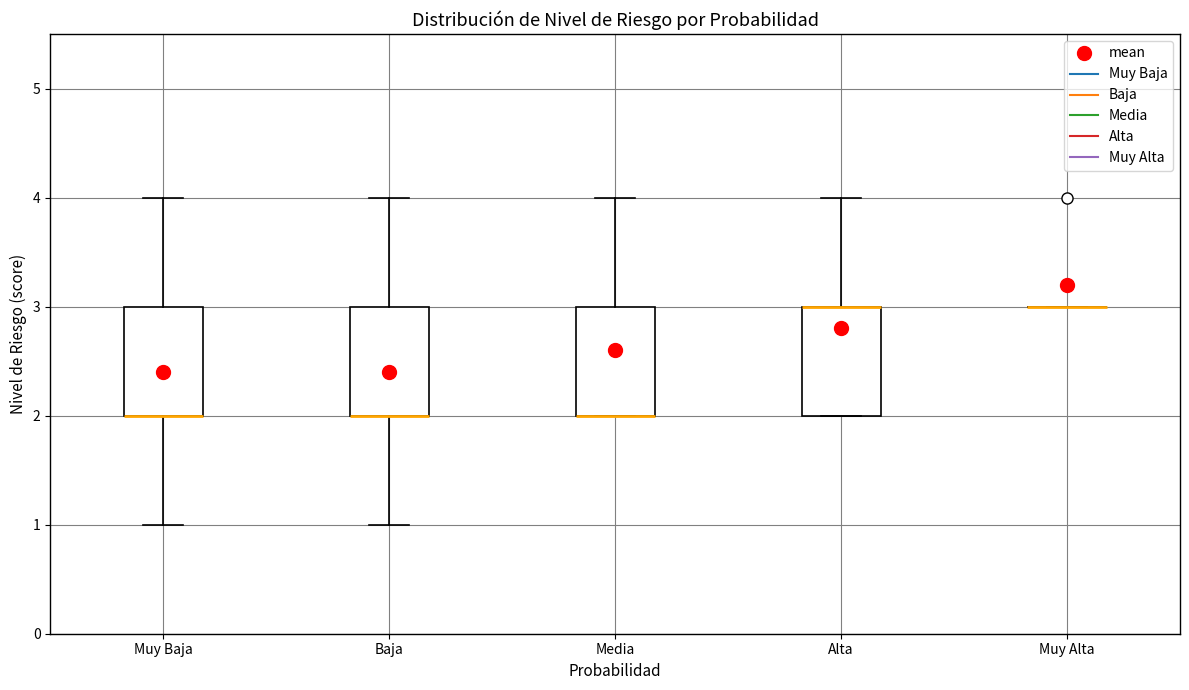

Reading left to right, transcribe this box plot: for each box, give where its median line is, the range the box spans, and where its two whiskers end, as read against the y-axis. The values are not printed on the chart, so give them approximately, as read against the axis.

Muy Baja: median 2 (drawn on the box's lower edge), box 2 to 3, whiskers 1 to 4
Baja: median 2 (drawn on the box's lower edge), box 2 to 3, whiskers 1 to 4
Media: median 2 (drawn on the box's lower edge), box 2 to 3, whiskers 2 to 4
Alta: median 3 (drawn on the box's upper edge), box 2 to 3, whiskers 2 to 4
Muy Alta: box collapsed to a line at 3, whiskers 3 to 3